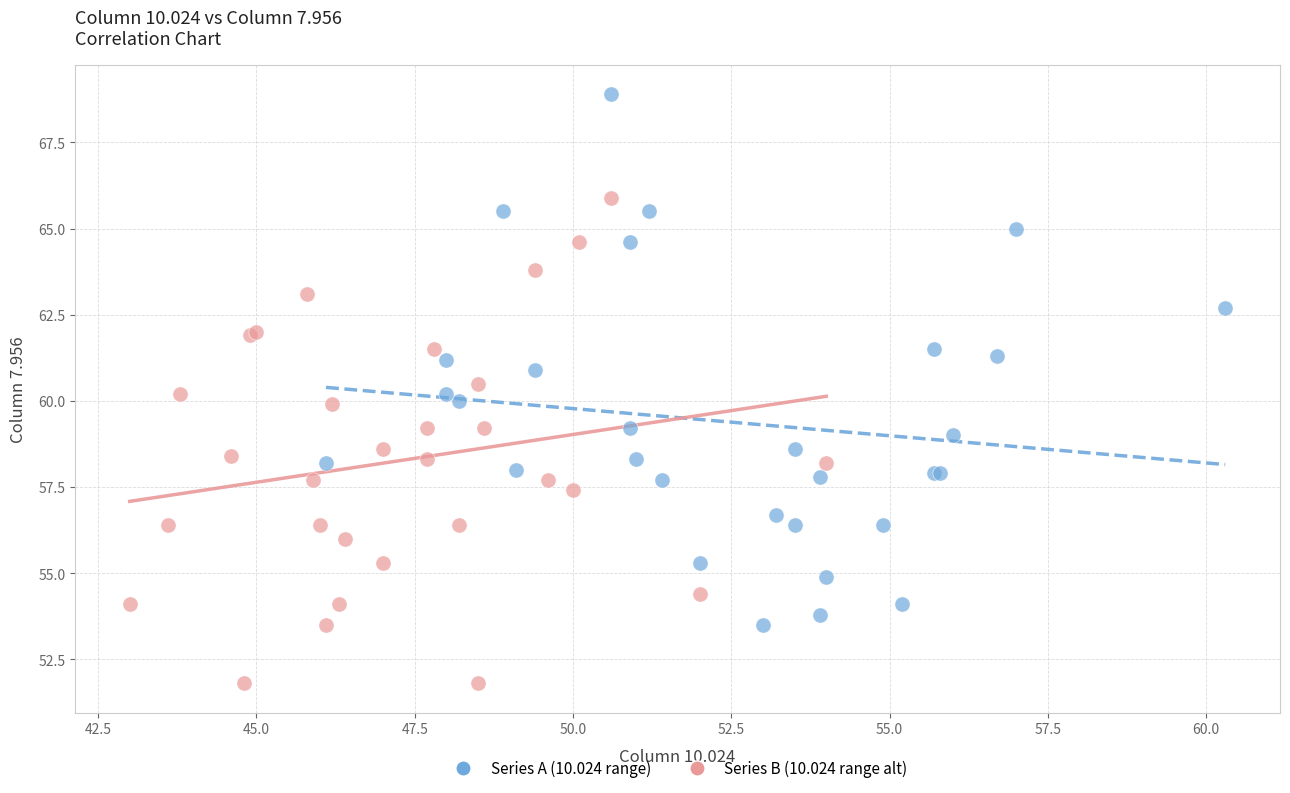

Which series has the largest Y range (max minus min)?

Series A (10.024 range)